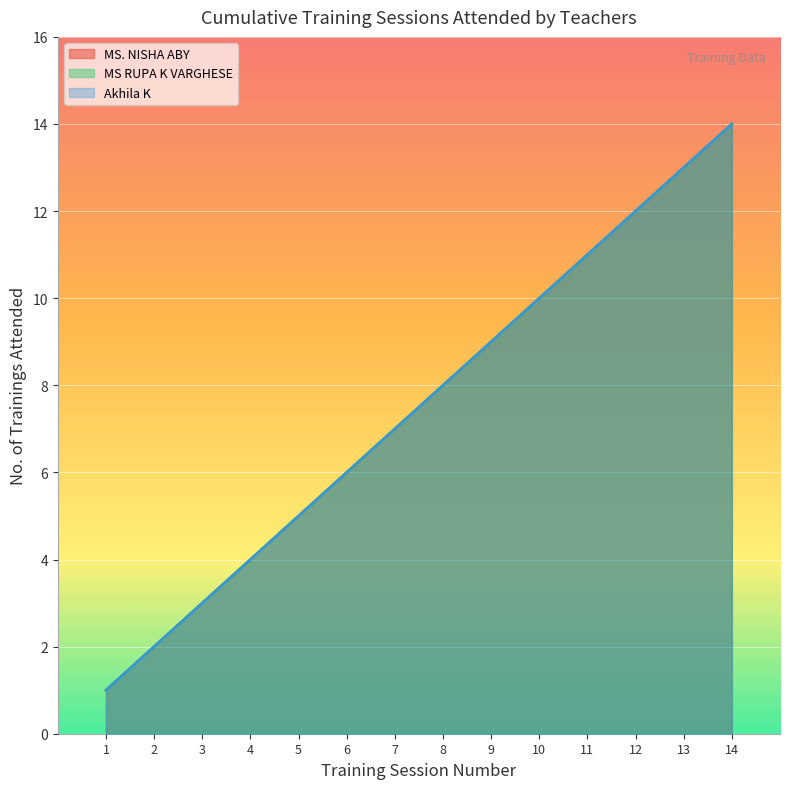

What is the value of the MS RUPA K VARGHESE point at the 7th from the left?

7